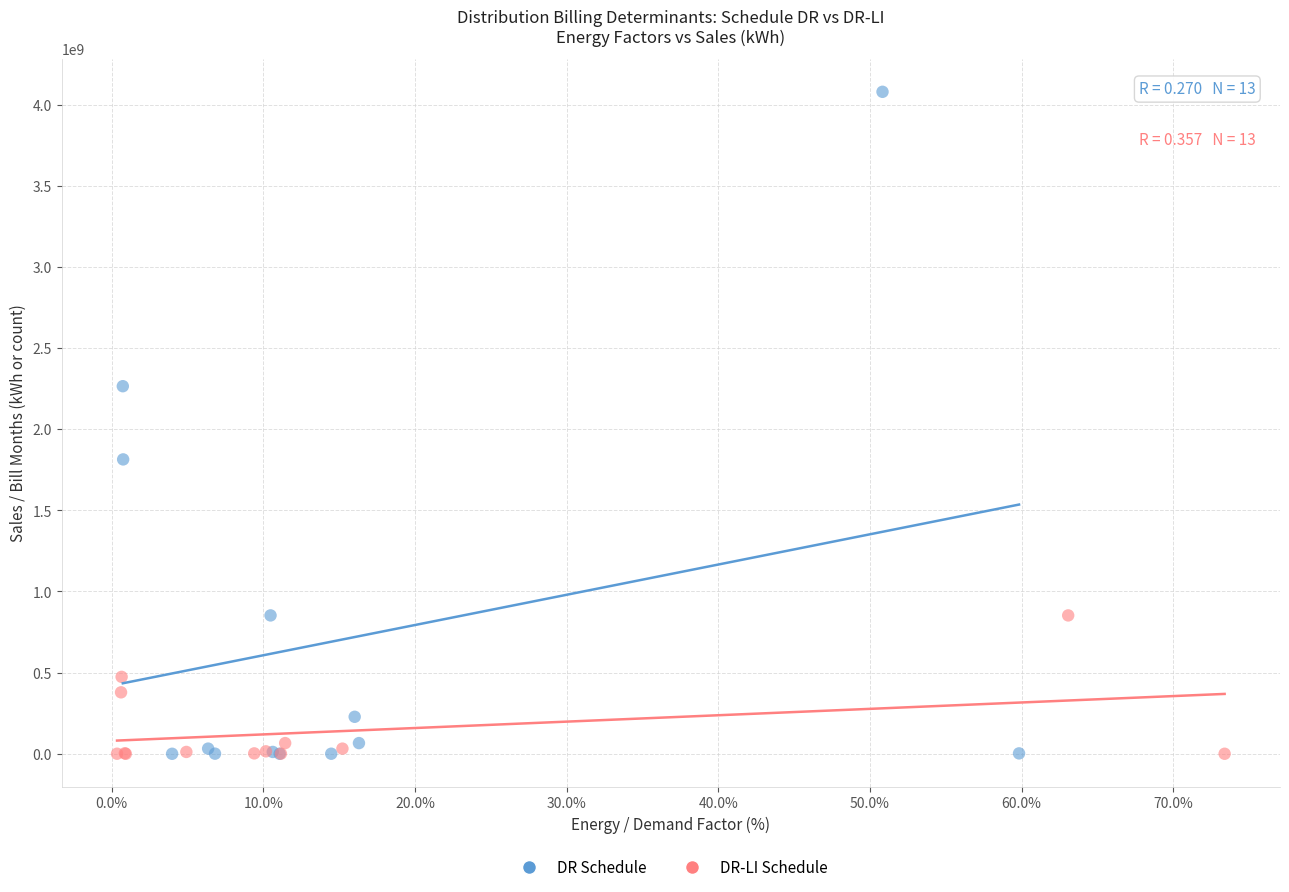

Which series reaches the maximum Y coordinate?

DR Schedule